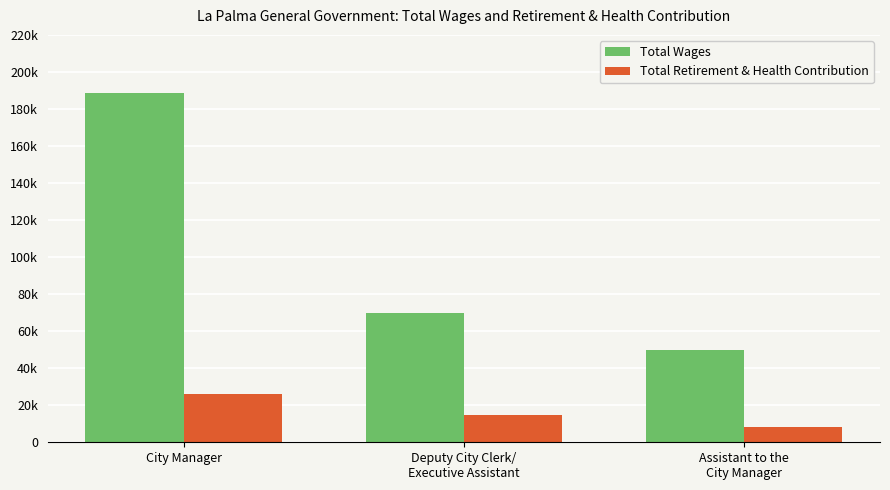

What is the difference between the highest and lowest values at City Manager?

162845